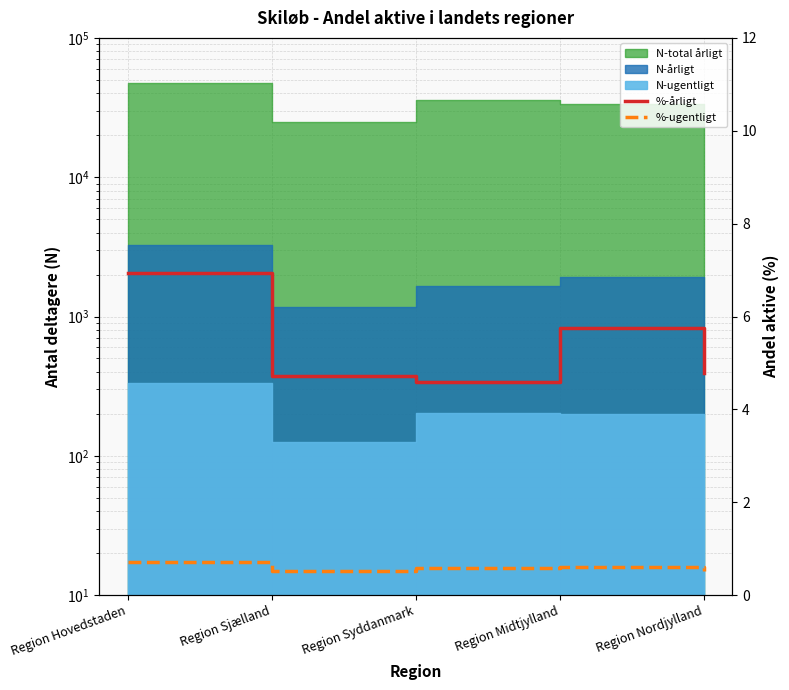

How many %-ugentligt values are between 0 and 1?

5